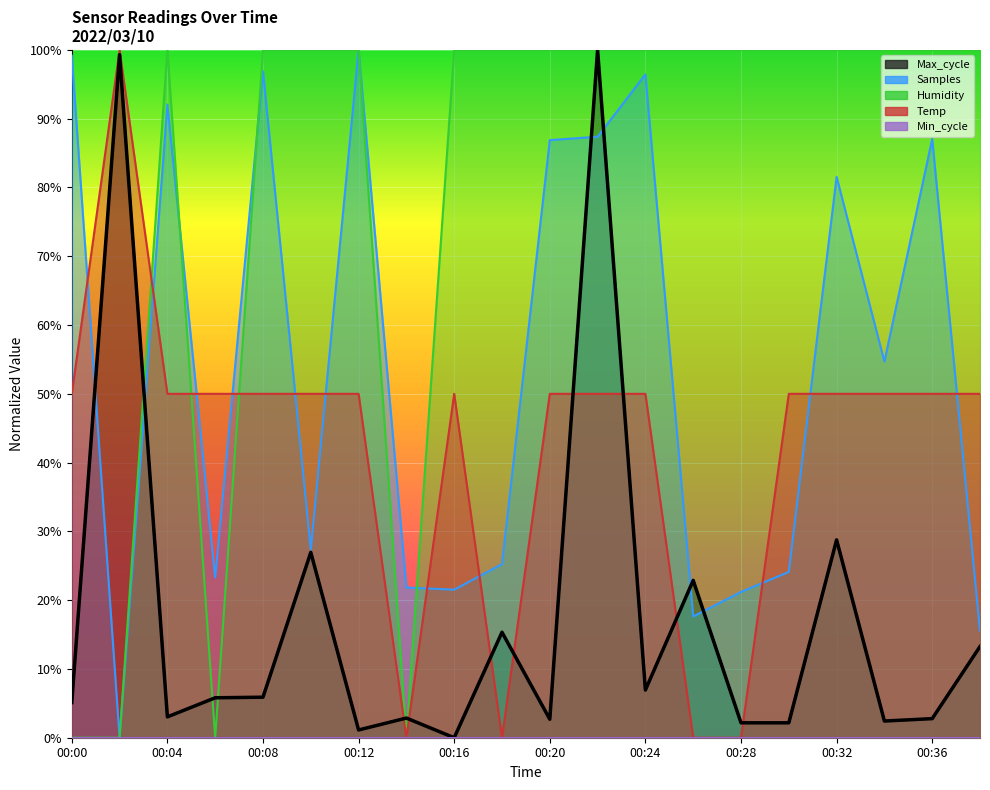

What is the spread (max minus min) of values at 00:14?

0.2